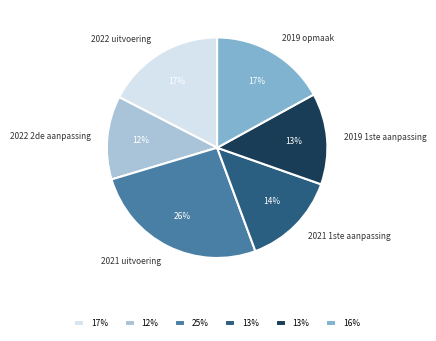

Does any single category account for the majority?

No